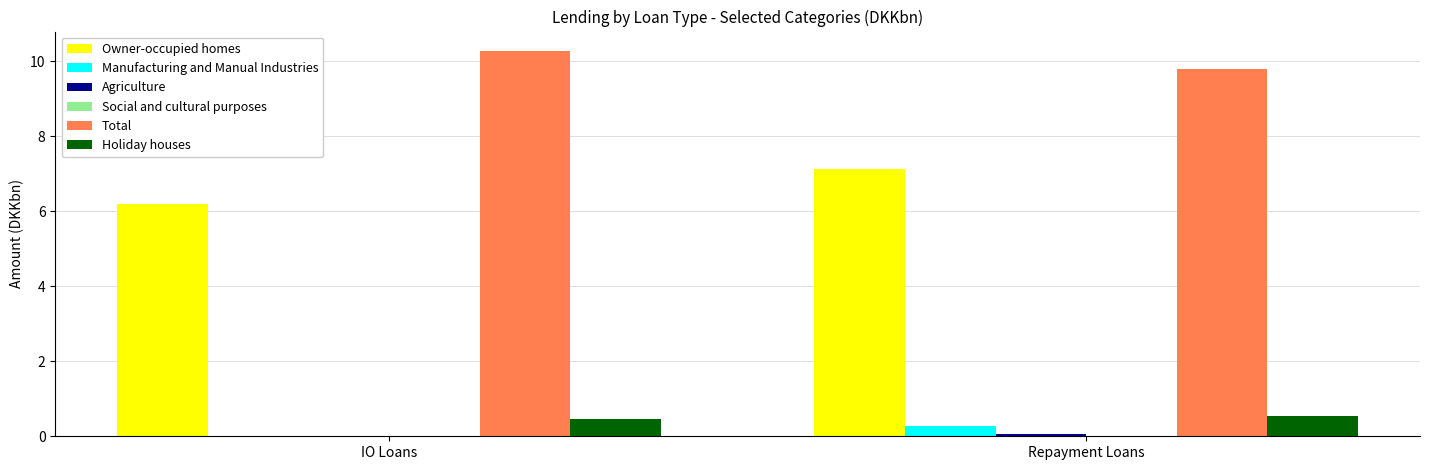

At which label is Total closest to 10?

Repayment Loans